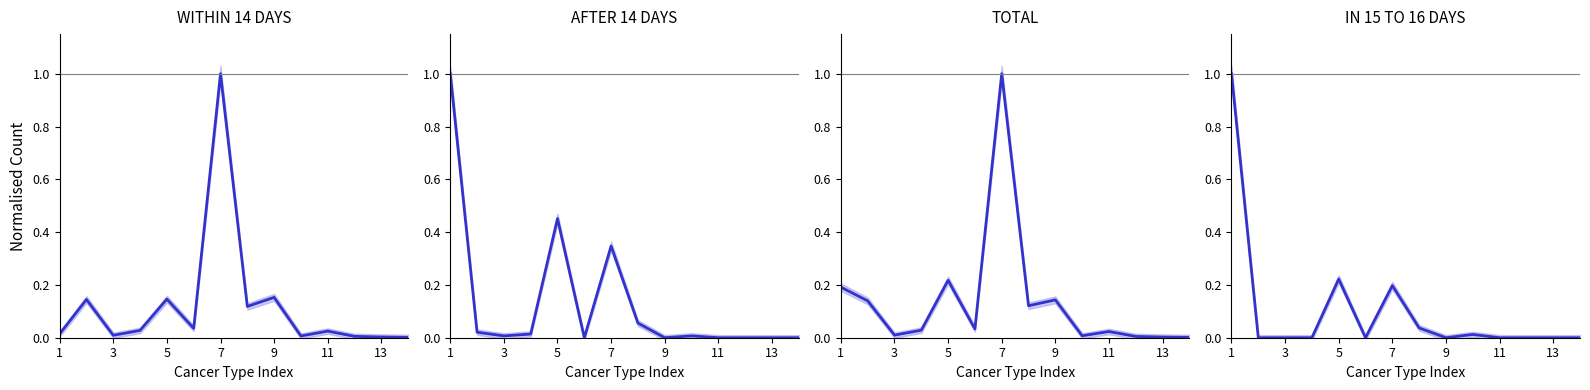

Reading left to right, what are all the values shown in this chart?

WITHIN 14 DAYS: 0.0	0.1	0.0	0.0	0.1	0.0	1.0	0.1	0.2	0.0	0.0	0.0	0.0	0.0
AFTER 14 DAYS: 1.0	0.0	0.0	0.0	0.5	0.0	0.3	0.1	0.0	0.0	0.0	0.0	0.0	0.0
TOTAL: 0.2	0.1	0.0	0.0	0.2	0.0	1.0	0.1	0.1	0.0	0.0	0.0	0.0	0.0
IN 15 TO 16 DAYS: 1.0	0.0	0.0	0.0	0.2	0.0	0.2	0.0	0.0	0.0	0.0	0.0	0.0	0.0